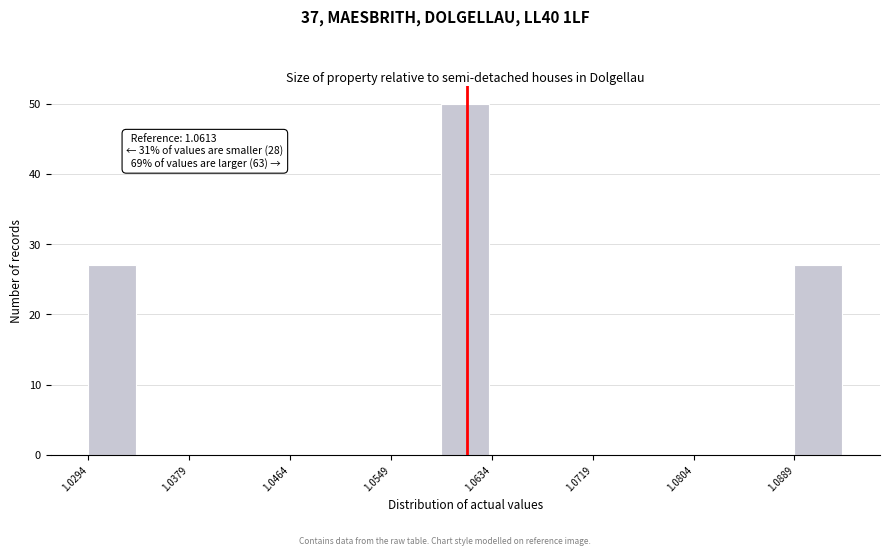

Over which range of the x-axis is the bar tallest?

1.059 to 1.063